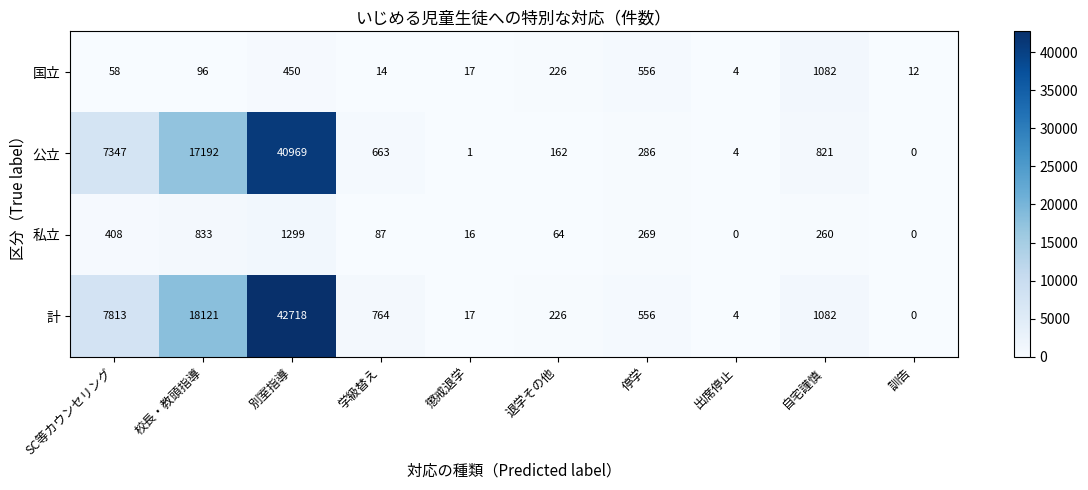

The value of 私立 at 訓告 is 605. True or false?

False